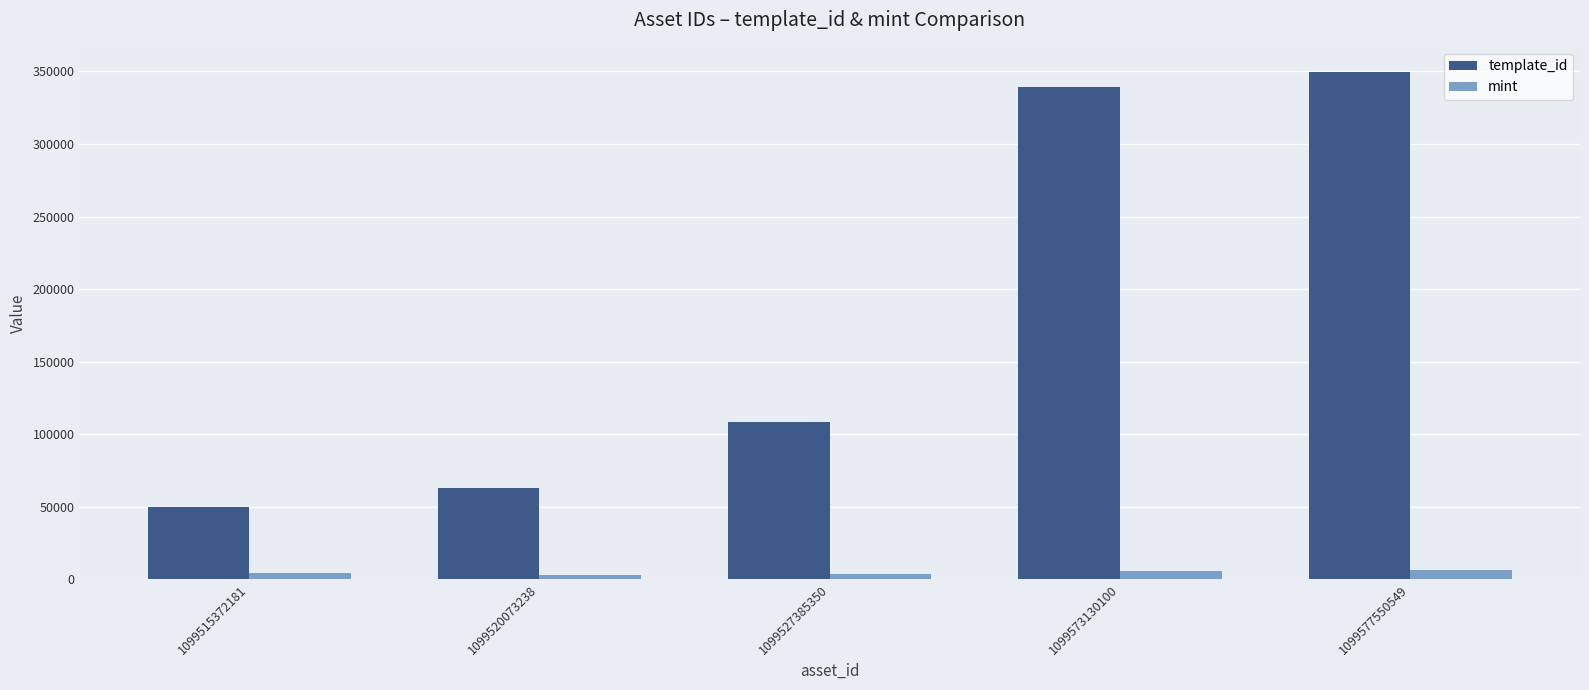

What is the sum of all mint values?

23089